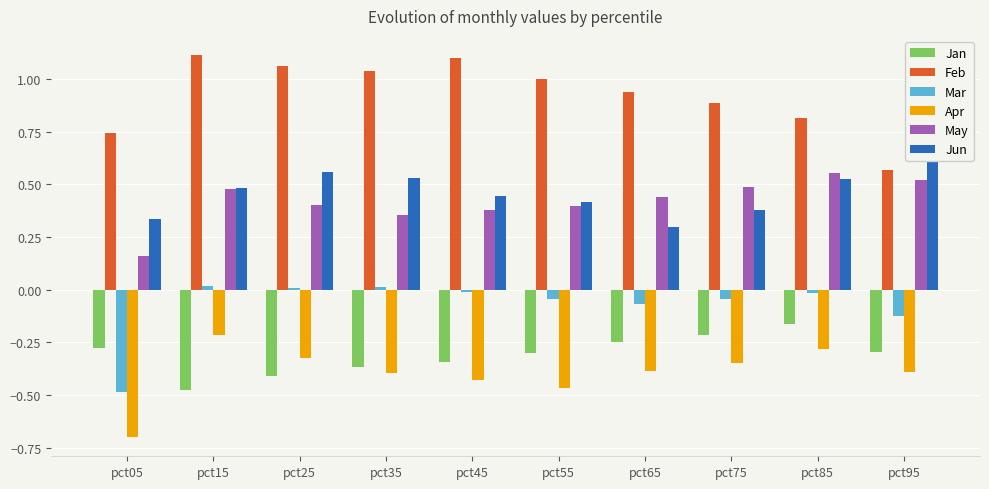

At which label is Jan closest to 0?

pct85